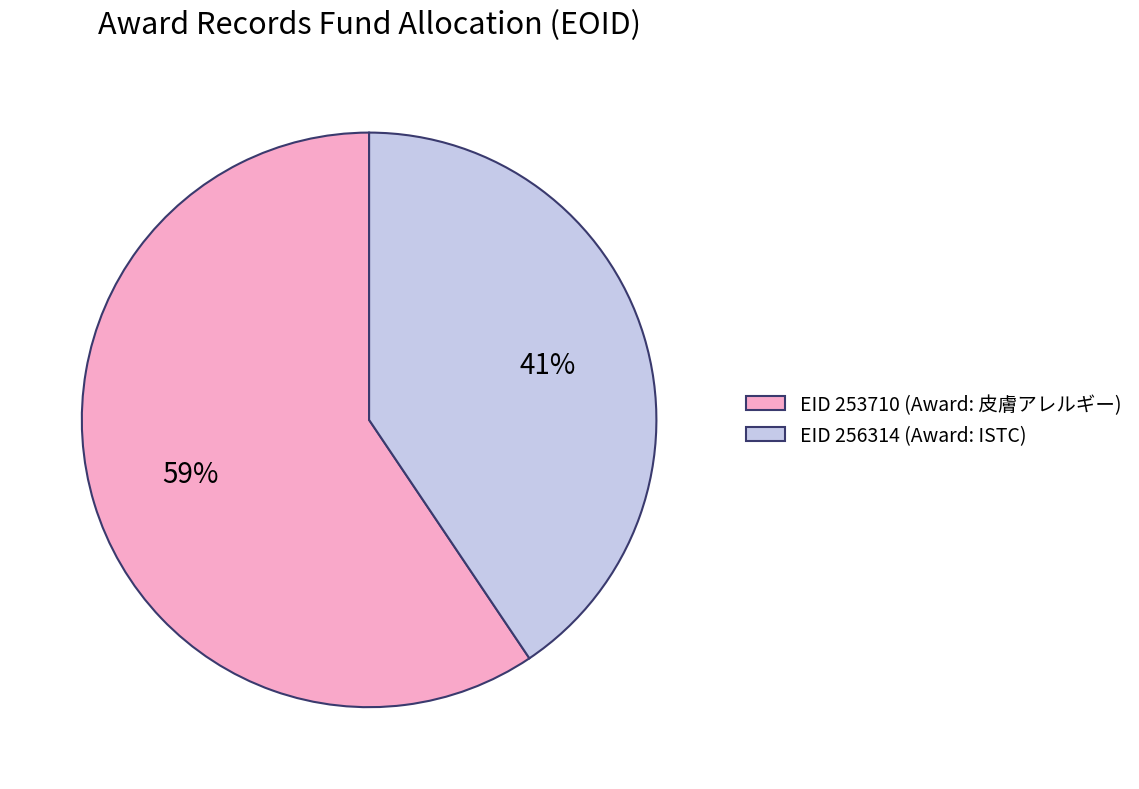

Rank the categories by value from lowest to highest.

EID 256314 (Award: ISTC), EID 253710 (Award: 皮膚アレルギー)